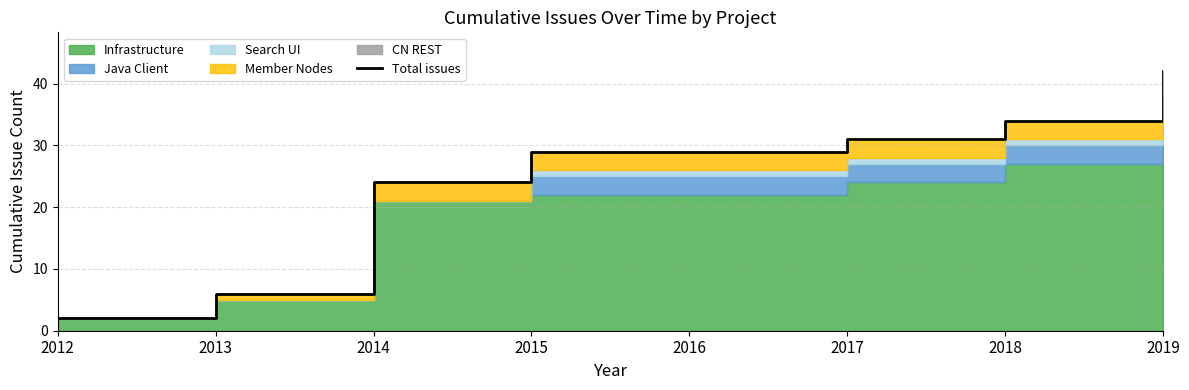

At which category does the chart reach its minimum across all series?

2012